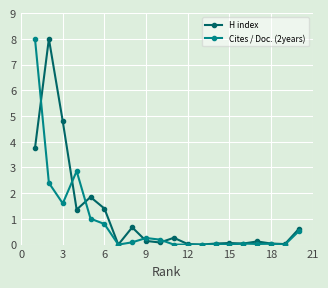

What is the highest value of the Cites / Doc. (2years) series?

8.0